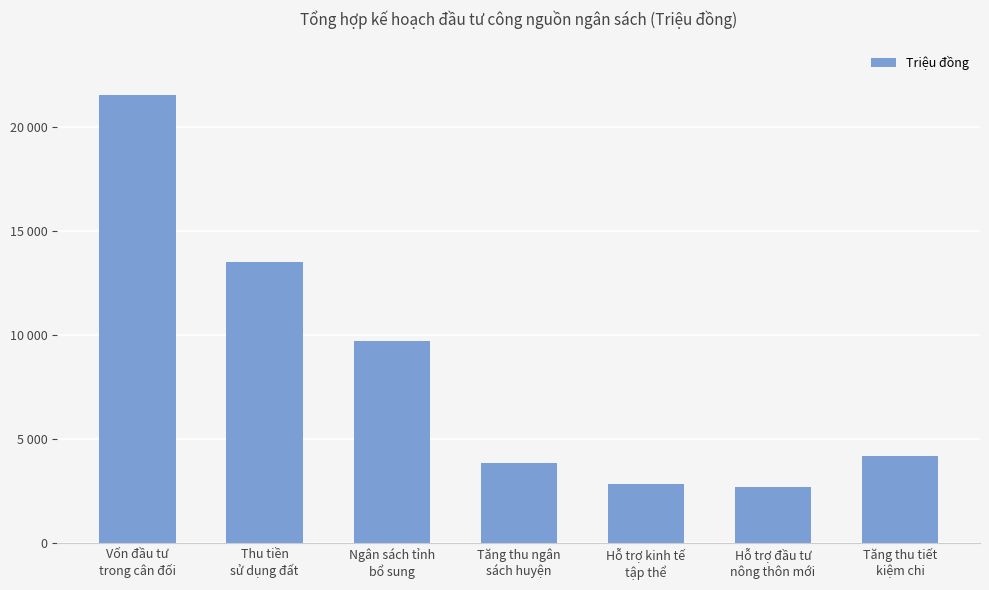

Rank the categories by value from highest to lowest.

Vốn đầu tư
trong cân đối, Thu tiền
sử dụng đất, Ngân sách tỉnh
bổ sung, Tăng thu tiết
kiệm chi, Tăng thu ngân
sách huyện, Hỗ trợ kinh tế
tập thể, Hỗ trợ đầu tư
nông thôn mới